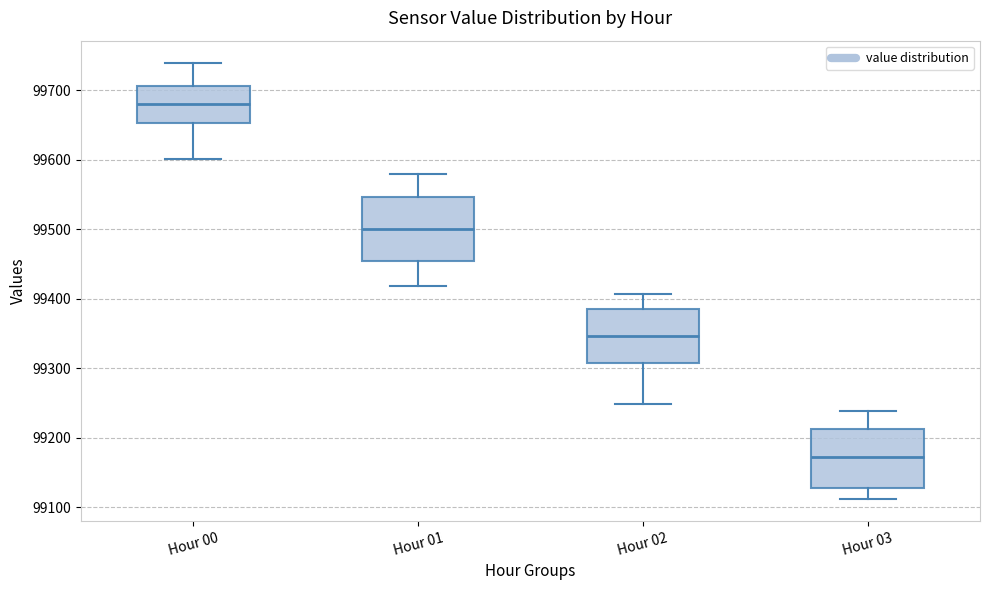

Which box's median line is the highest?

Hour 00